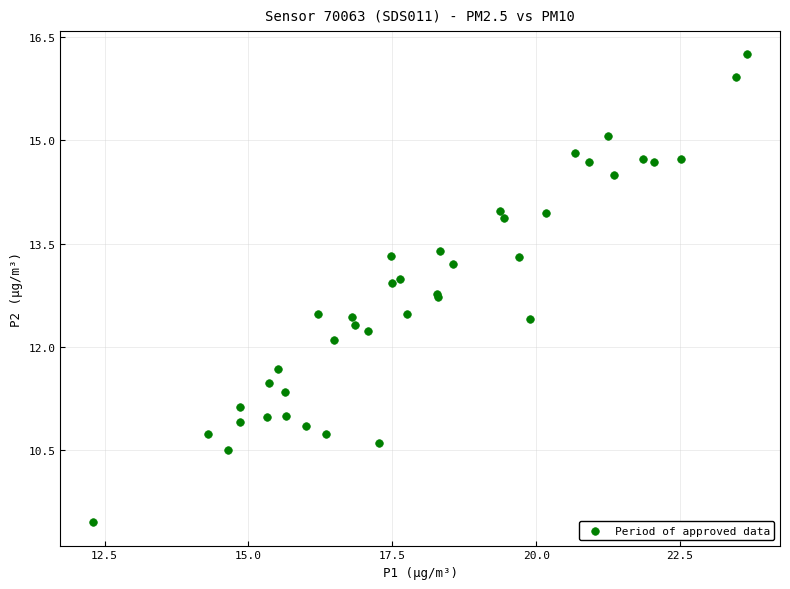

What Y value in the scatter plot is closest to 12?

12.1